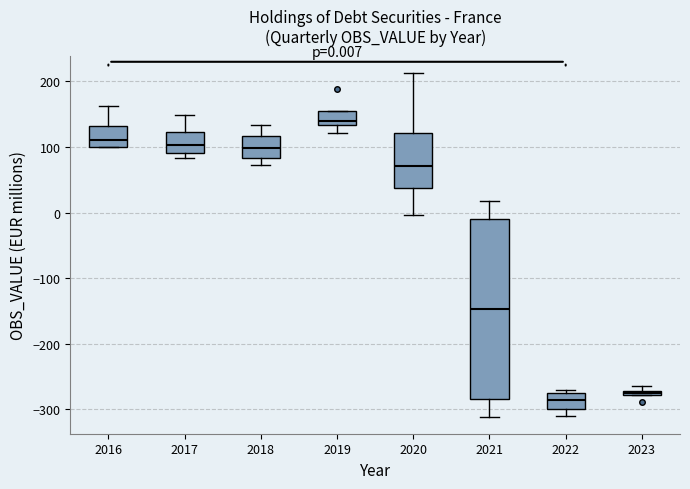

Which box is the tallest, from its lower edge to its upper edge?

2021